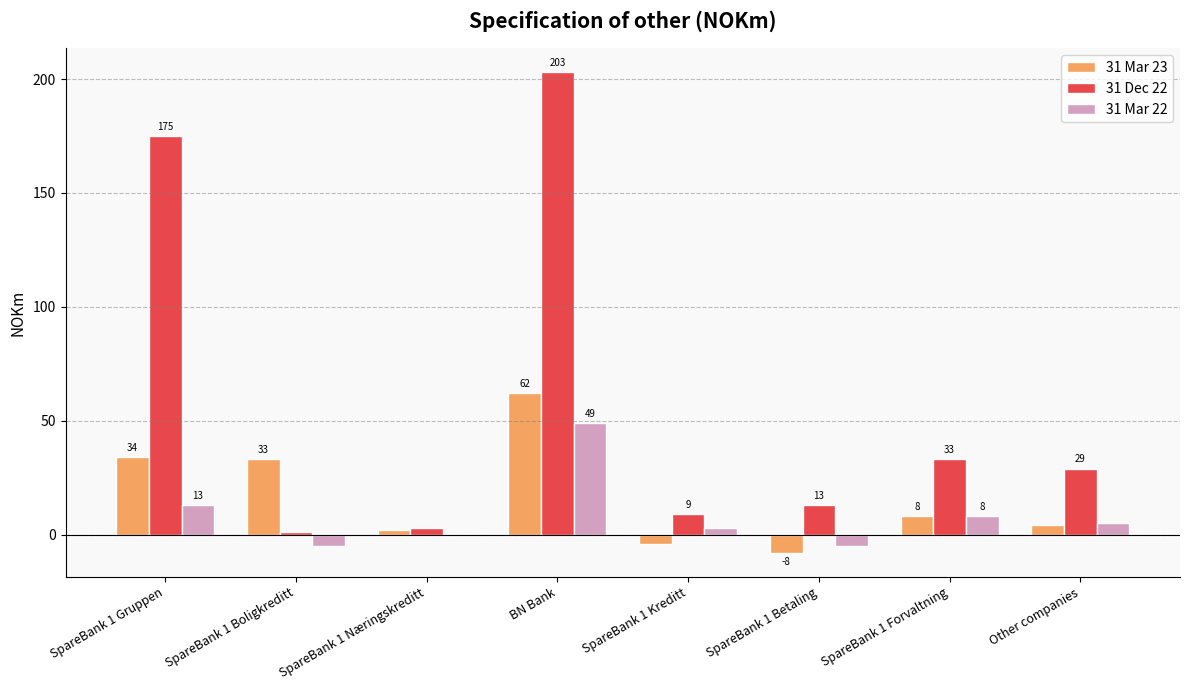

What is the average value of the 31 Dec 22 series?

58